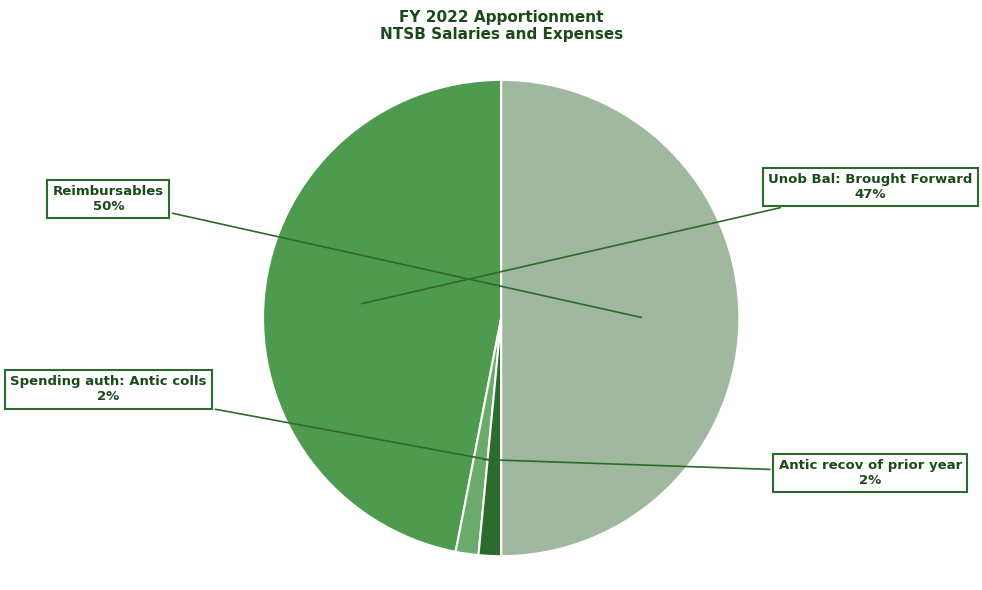

To the nearest percent, what is the difference between the largest and smallest slice percentages?

48%